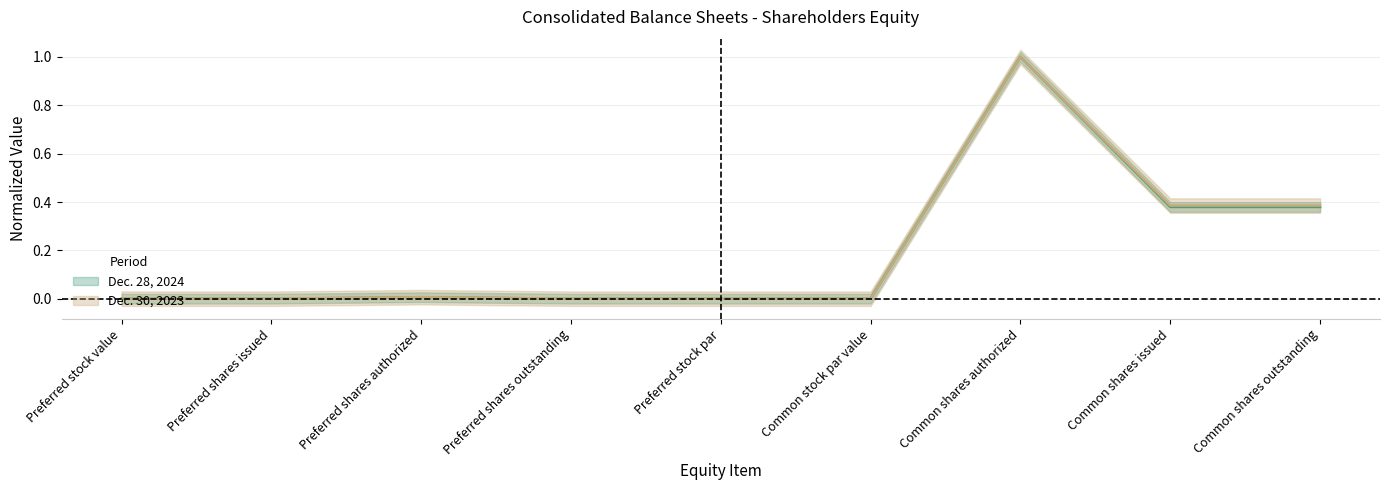

True or false: Dec. 28, 2024 and Dec. 30, 2023 intersect in this chart.

False